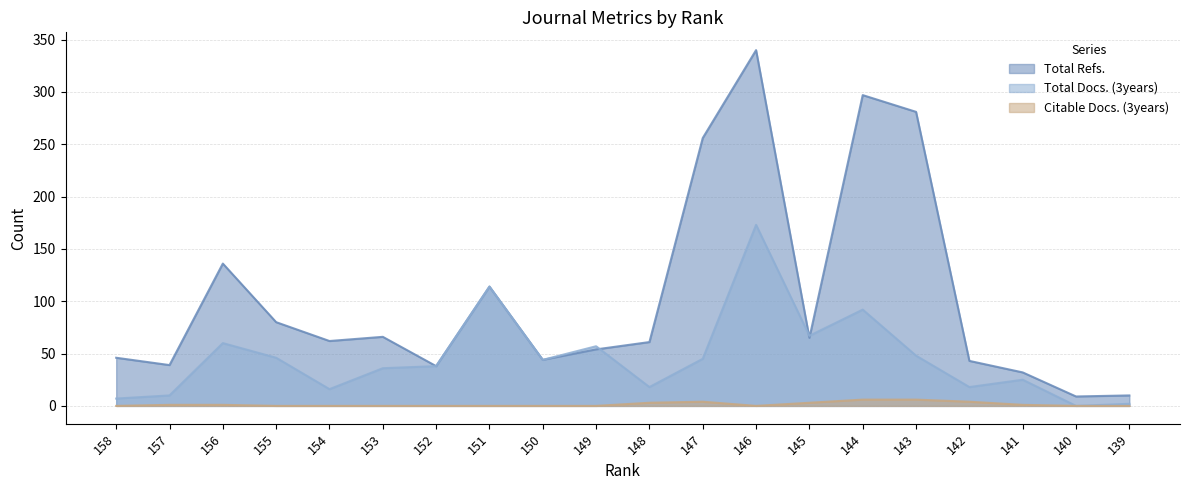

Which has a higher value, 142 or 156?

156